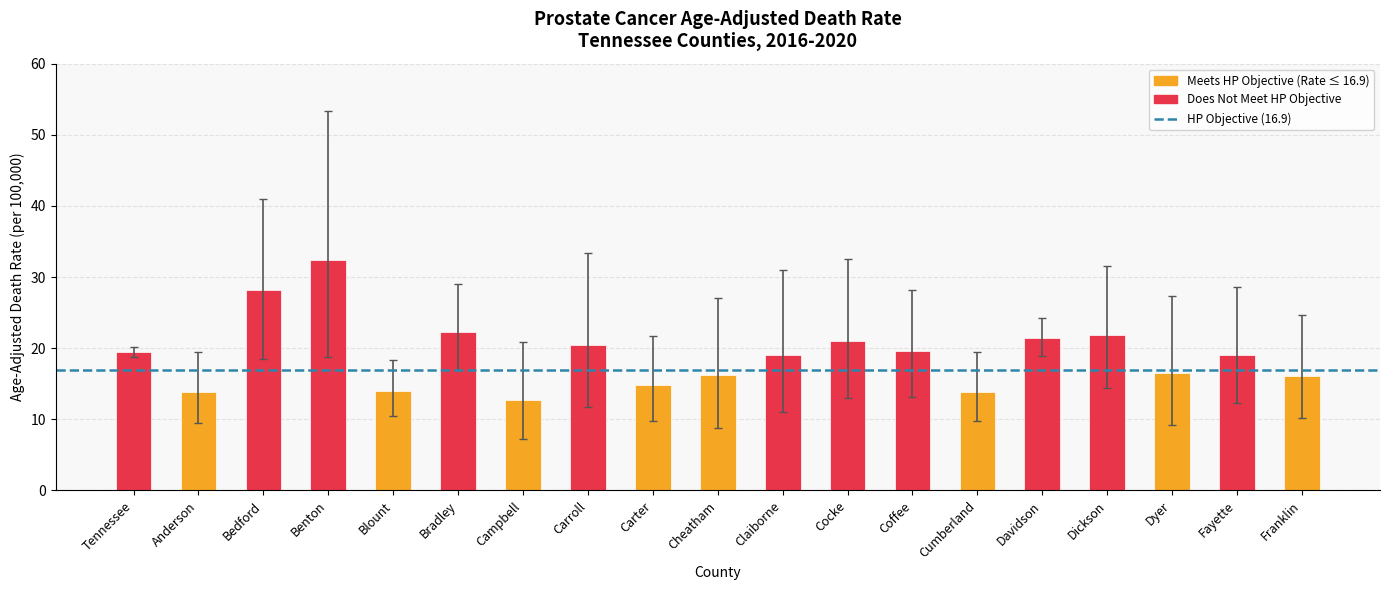

What is the difference between the values at Campbell and Blount?

1.3